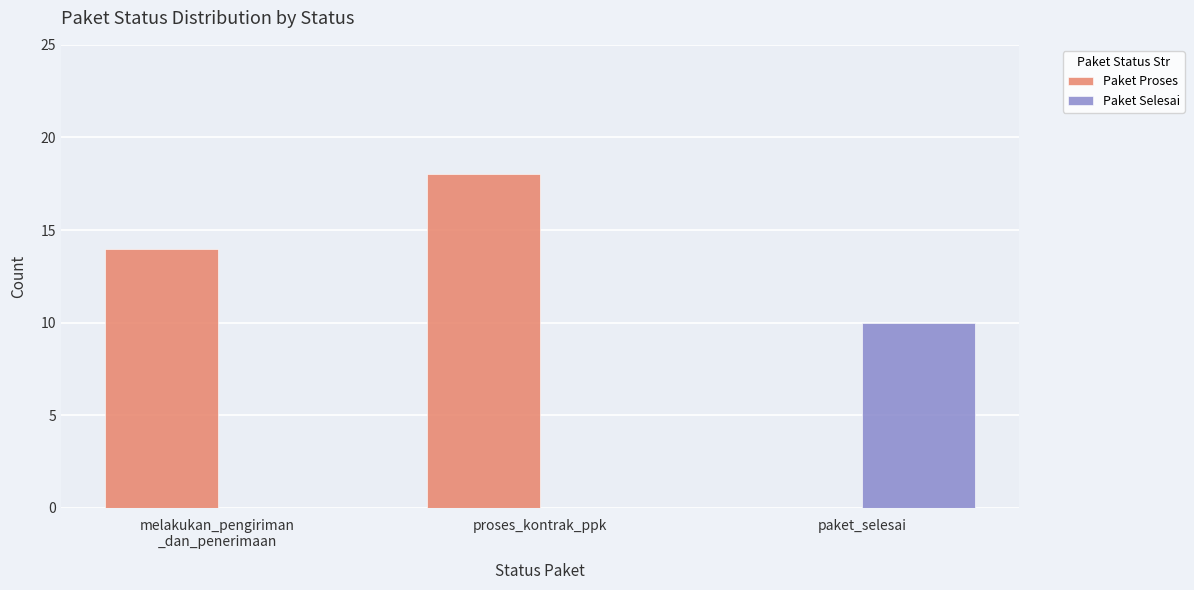

Which category has the highest value across all series?

proses_kontrak_ppk